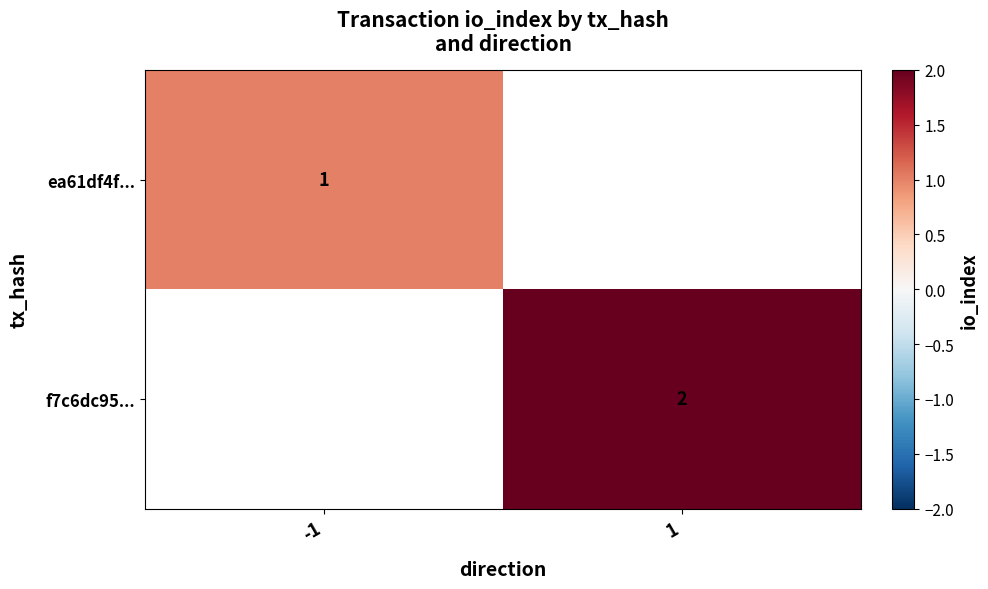

Is the value of ea61df4f... at -1 greater than the value of f7c6dc95... at 1?

No